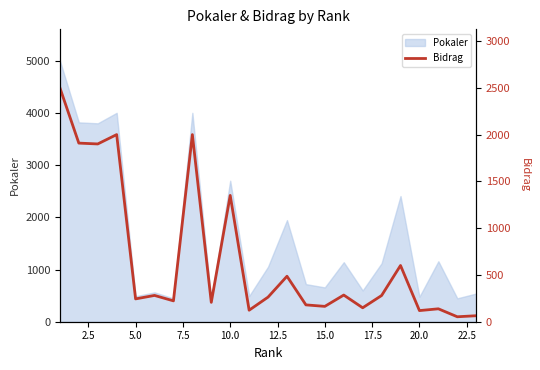

The value of Pokaler at 5.0 is 198. True or false?

False